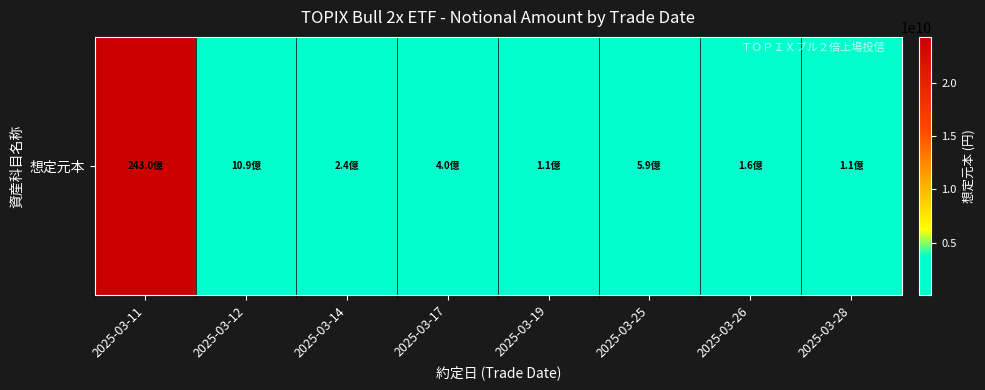

What is the minimum value shown in the chart?

106480000